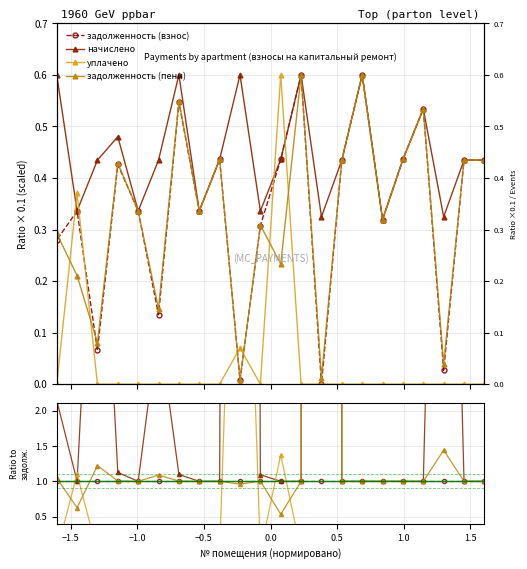

How many data points in начислено are above 1?

19